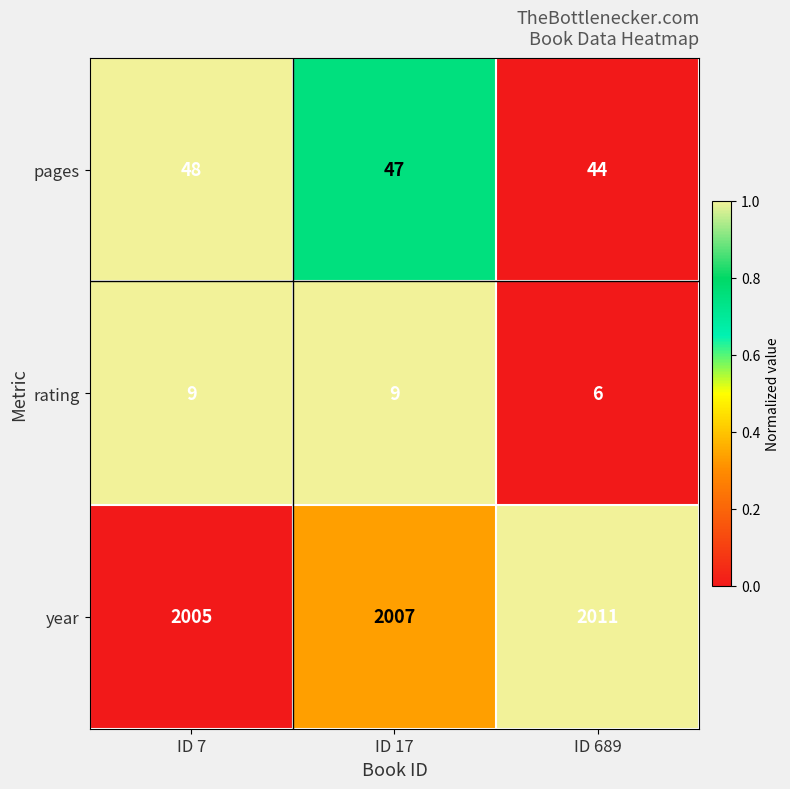

What is the lowest value of the year series?

2005